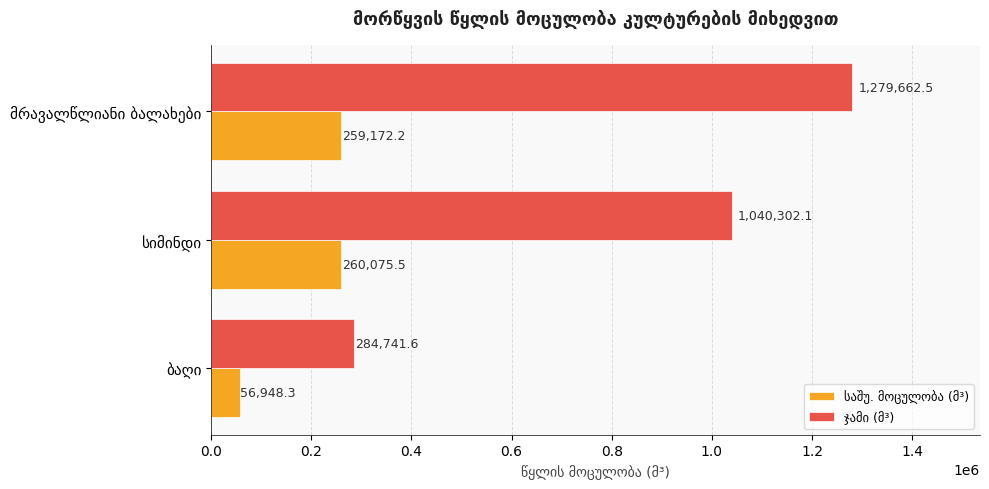

What is the minimum value shown in the chart?

56948.3